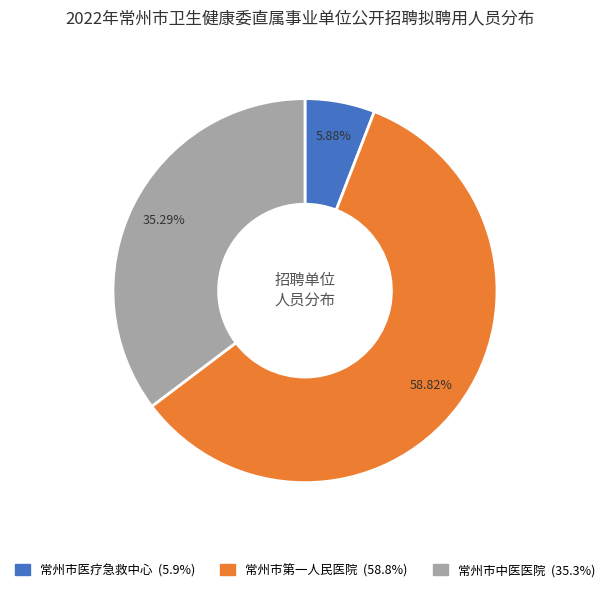

To the nearest percent, what is the difference between the 常州市中医医院 and 常州市第一人民医院 slice percentages?

24%